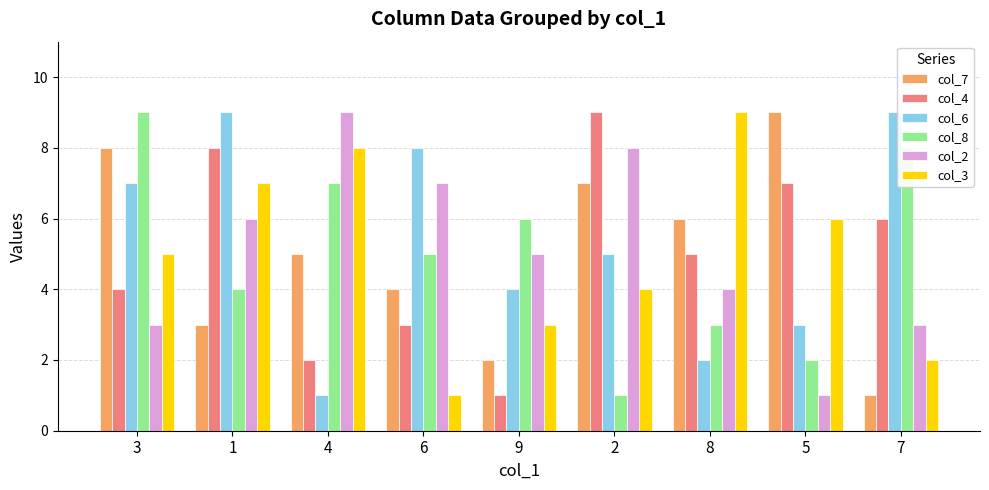

The col_3 series shows 4 at 2. True or false?

True